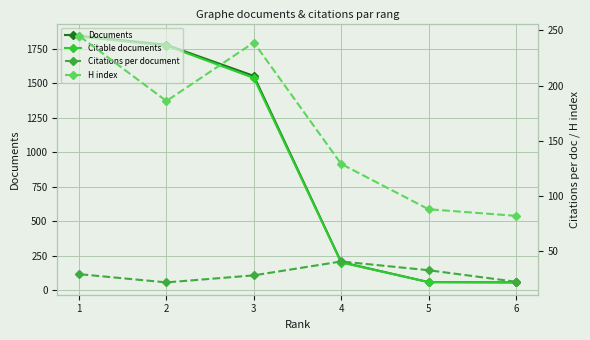

Reading left to right, list all the values displayed in this chart.

Documents: 56.0	58.0	203.0	1552.0	1777.0	1842.0
Citable documents: 56.0	58.0	200.0	1537.0	1771.0	1837.0
Citations per document: 22.3	32.8	40.7	28.1	21.7	29.2
H index: 82.0	88.0	129.0	239.0	186.0	245.0